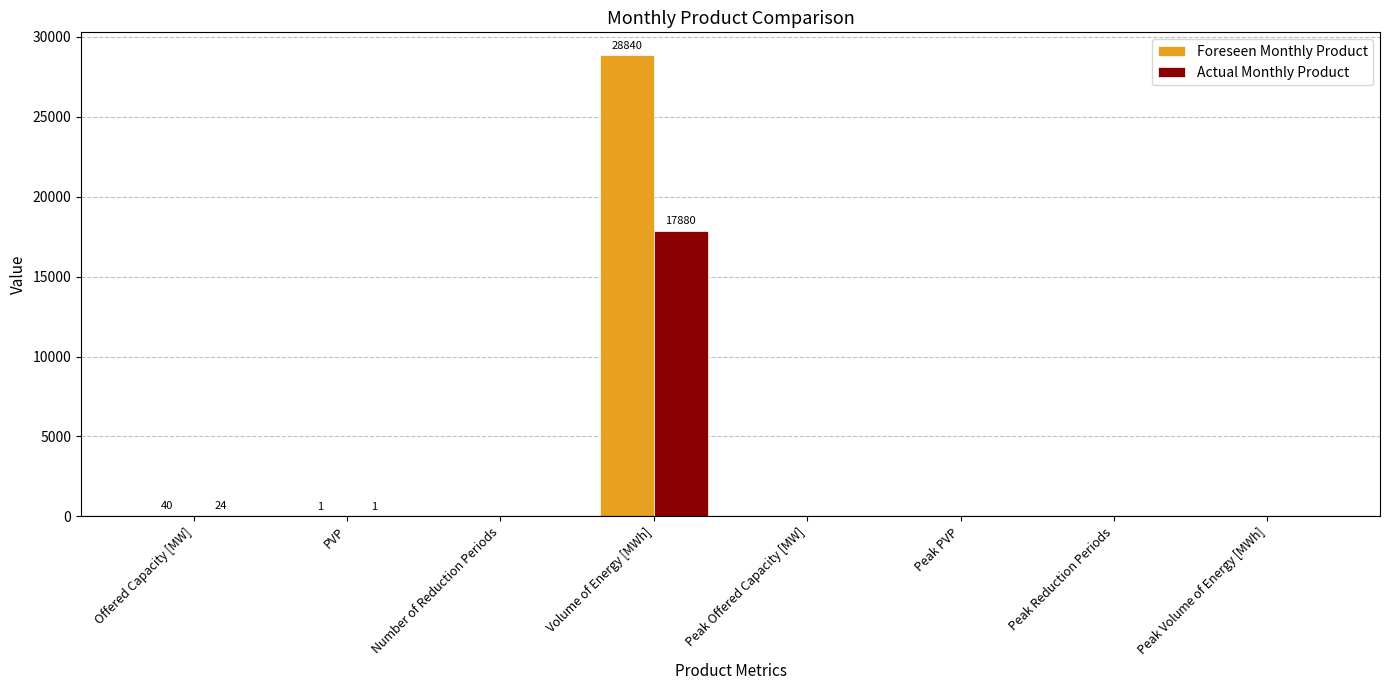

At which category is the sum across all series the highest?

Volume of Energy [MWh]